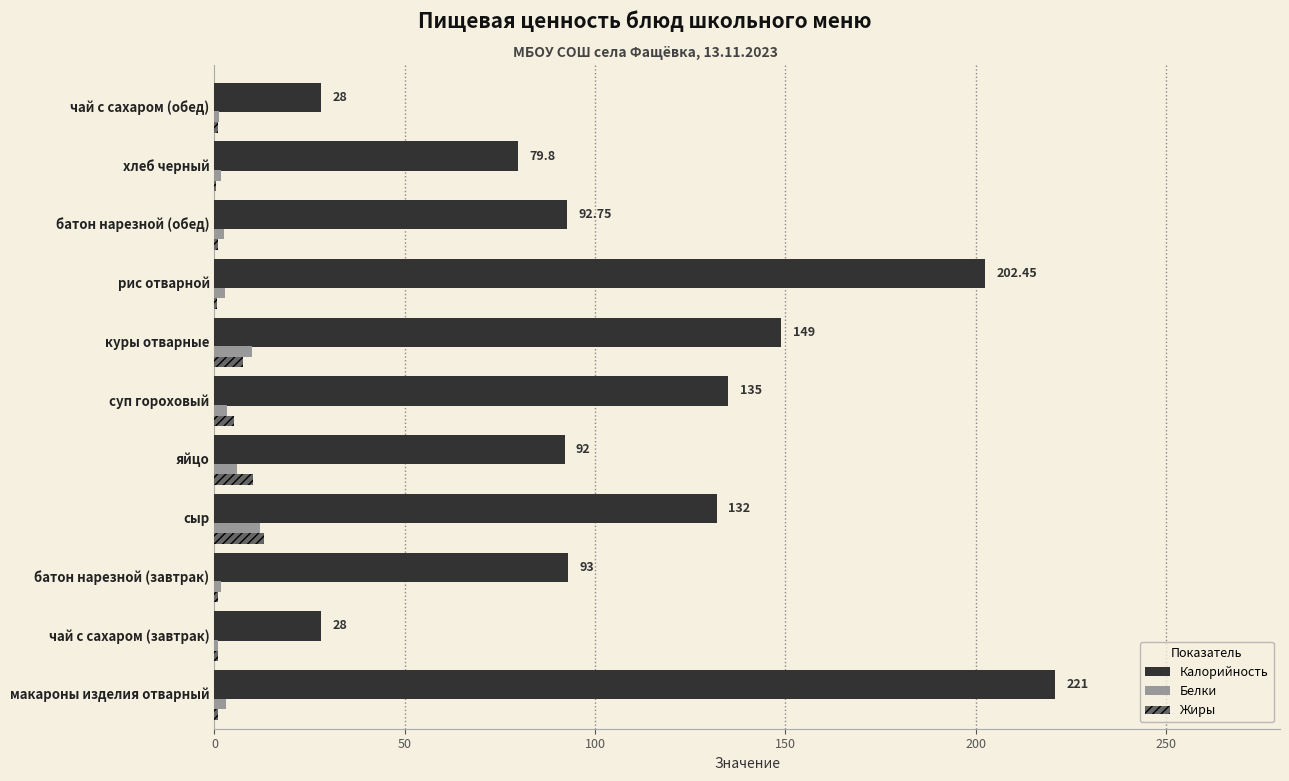

Which series changed the most between макароны изделия отварный and сыр?

Калорийность